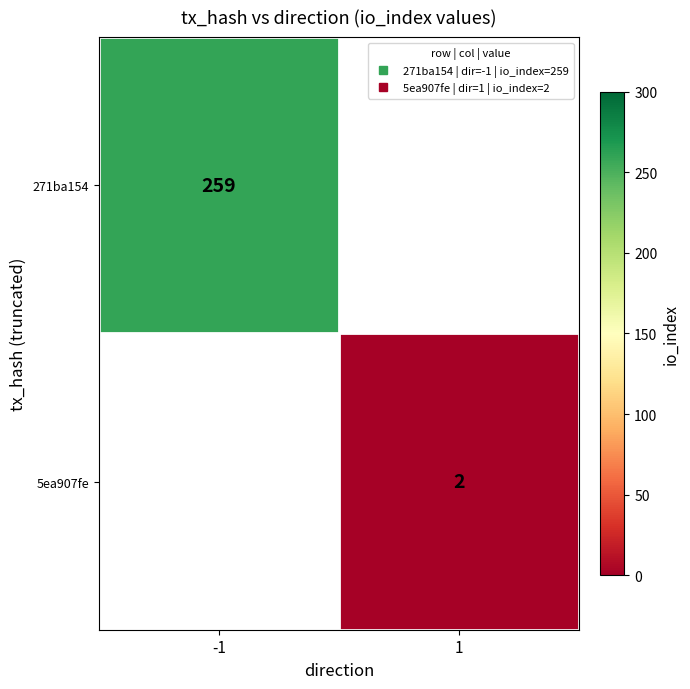

At which category does the chart reach its peak across all series?

-1